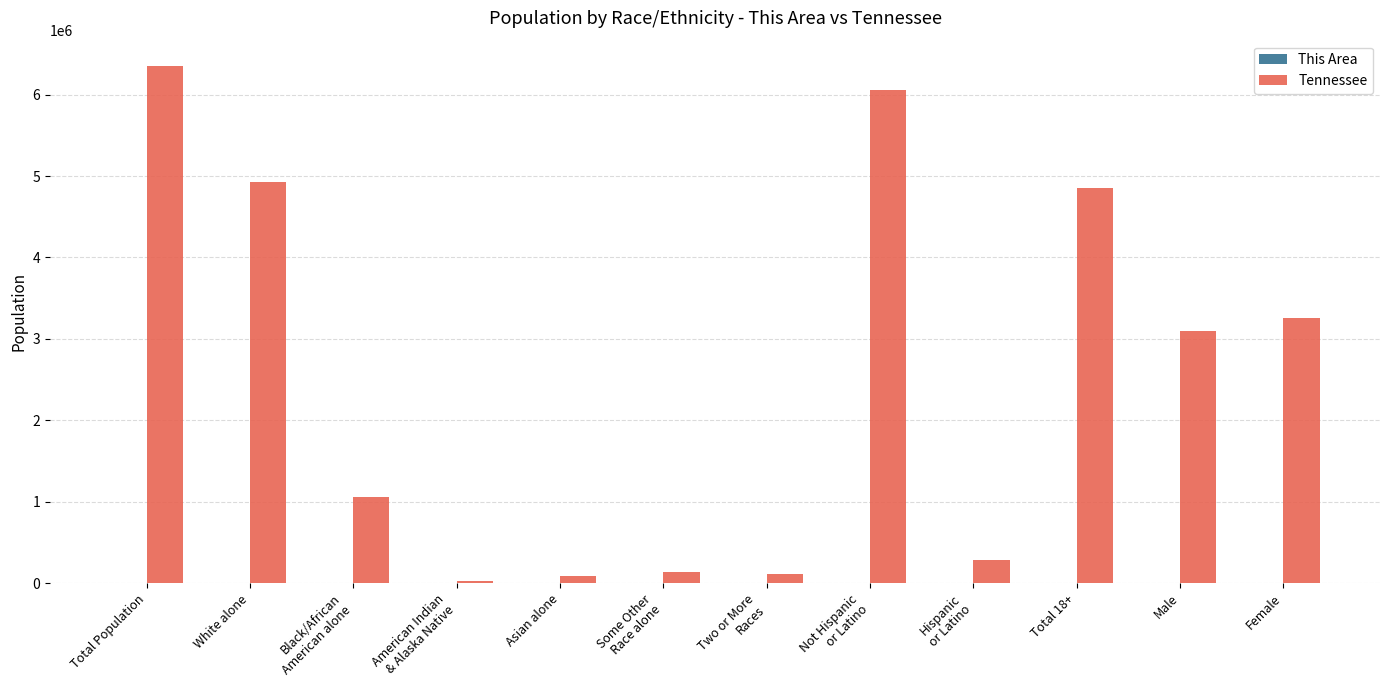

Which series changed the most between Asian alone and Total 18+?

Tennessee